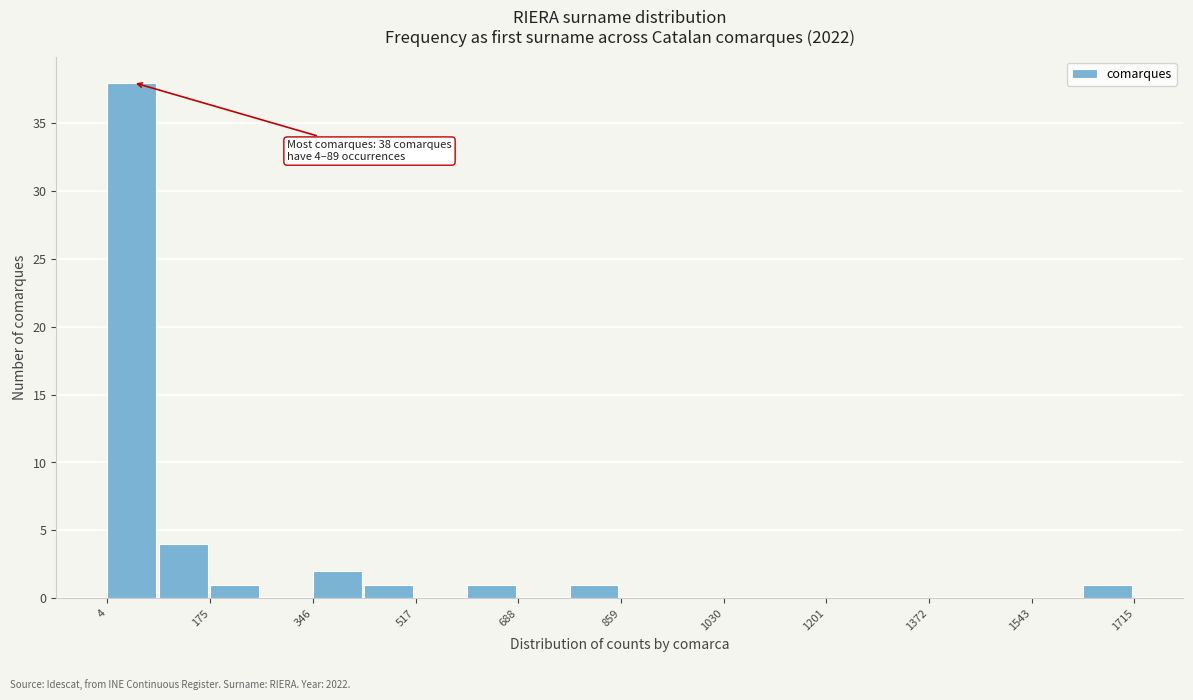

Over which range of the x-axis is the bar tallest?

0 to 80